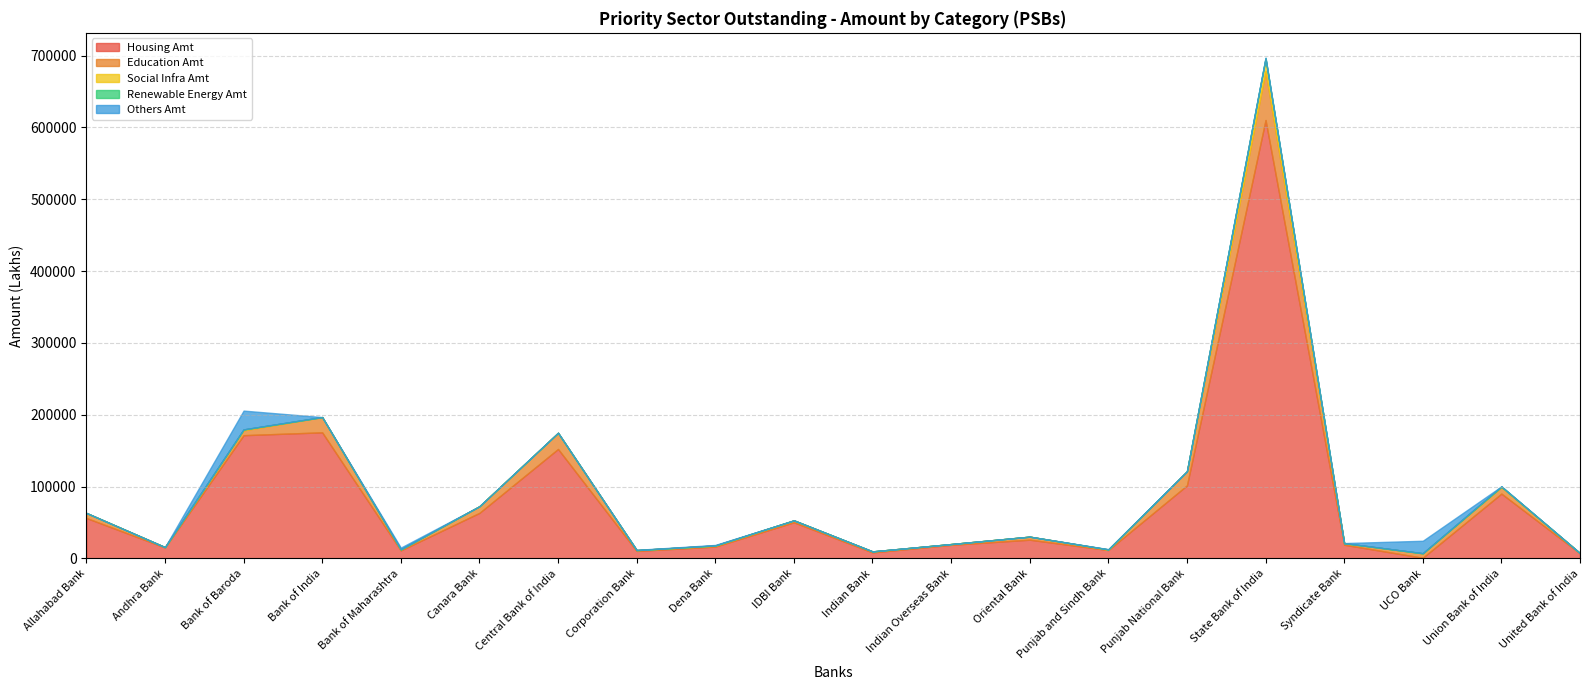

Where is the first local maximum for Education Amt?

Bank of India